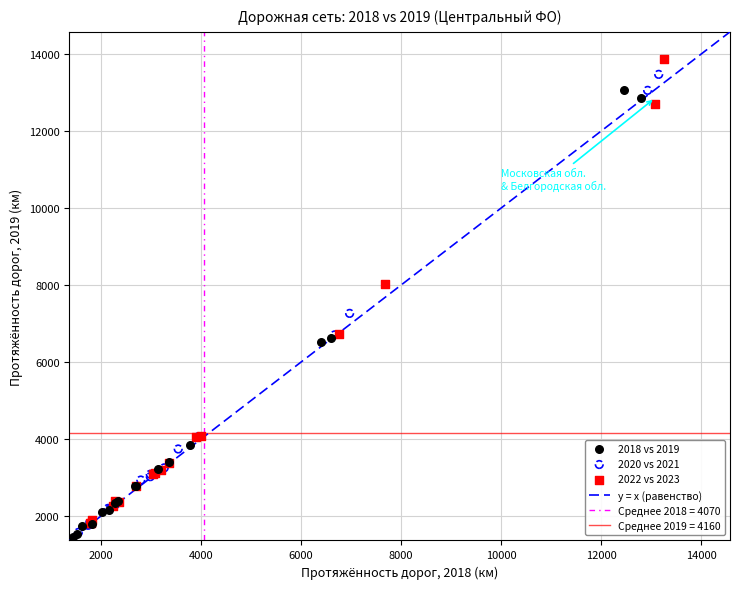

Which series has the largest Y range (max minus min)?

2022 vs 2023